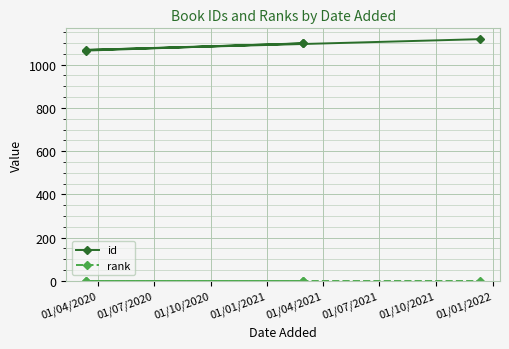

True or false: rank has a value of 2 at 01/04/2021.

False